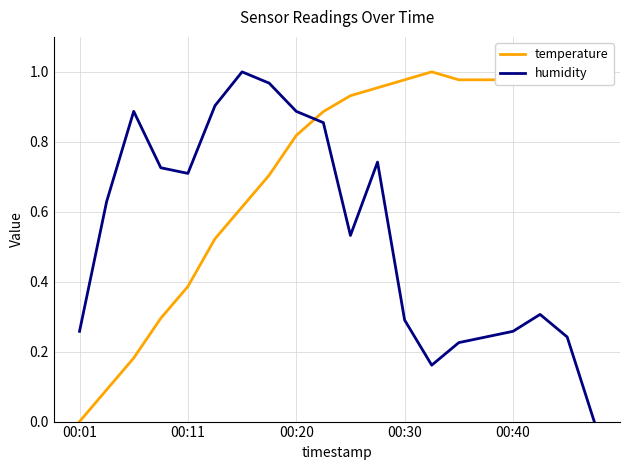

Is this an area chart (filled region under the line)?

No